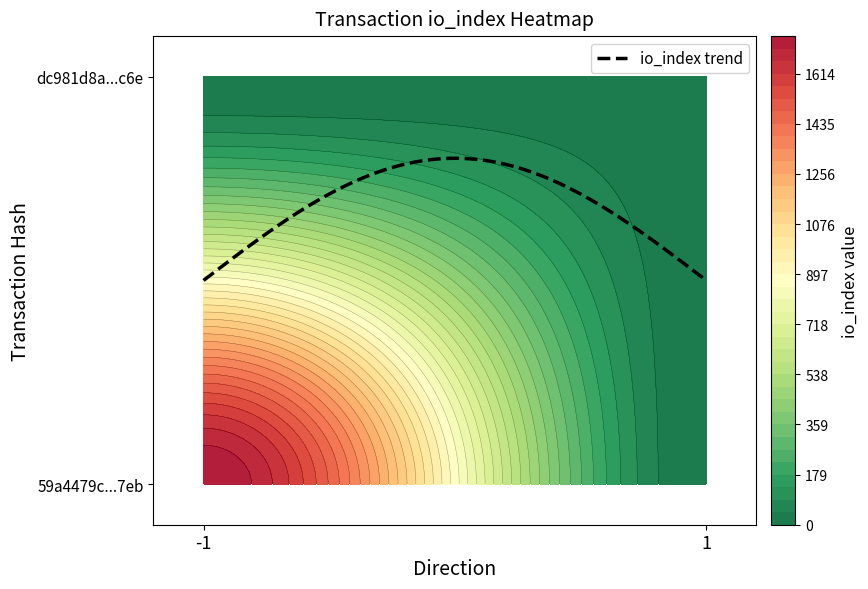

Reading right to left, list all the values displayed in this chart.

59a4479c317c7bad837648262e32391d6b1f7eb: io_index=1749	direction=-1
dc981d8a85e99972952eec660b436159f517d6c: io_index=21	direction=1